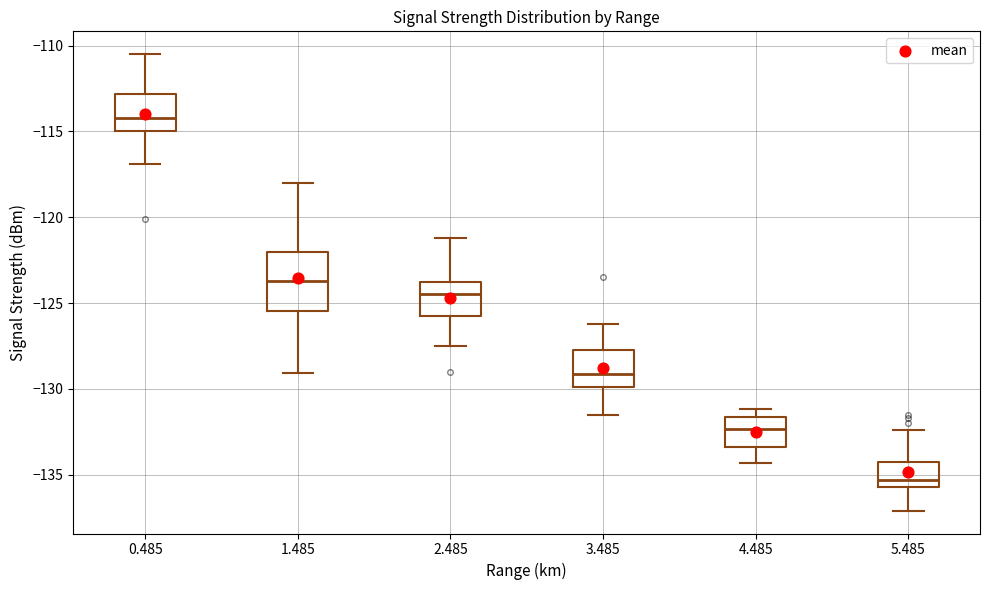

Which box's median line is the lowest?

5.485